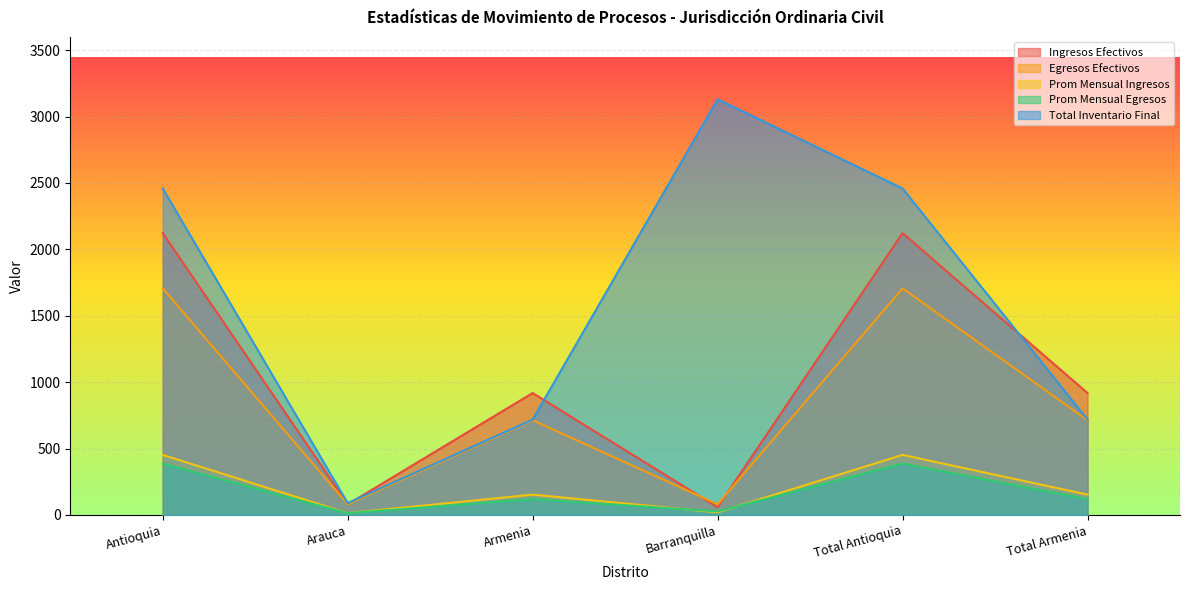

At how many categories does at least one series exceed 3052?

1